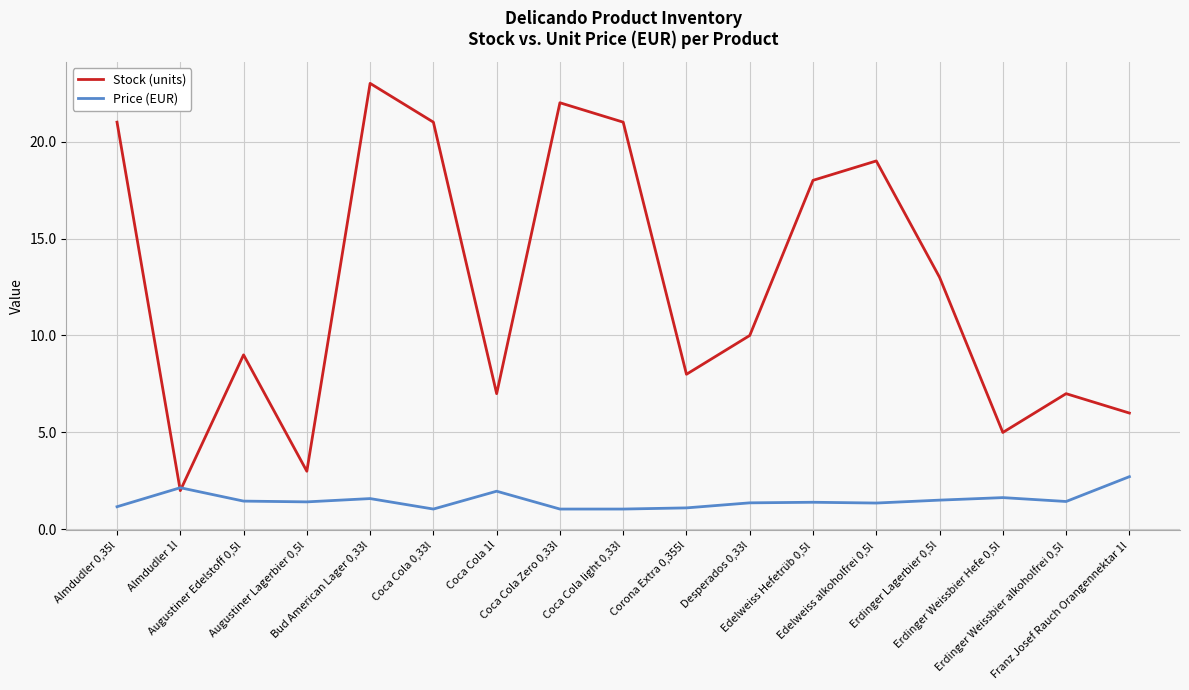

Rank the series by their maximum value, from highest to lowest.

Stock (units), Price (EUR)